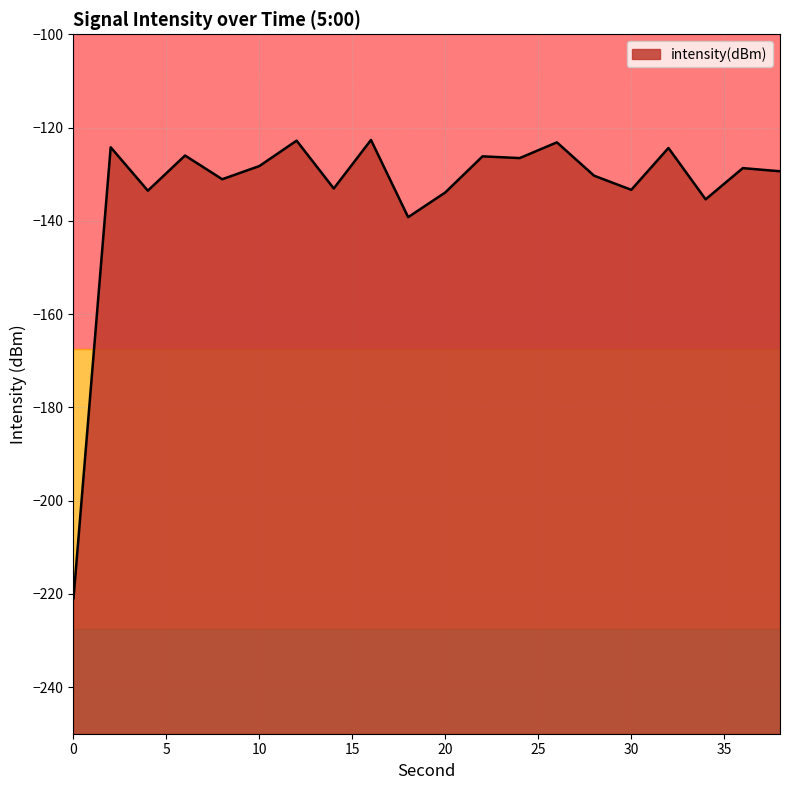

Rank the categories by value from highest to lowest.

16, 12, 26, 2, 32, 6, 22, 24, 10, 36, 38, 28, 8, 14, 30, 4, 20, 34, 18, 0